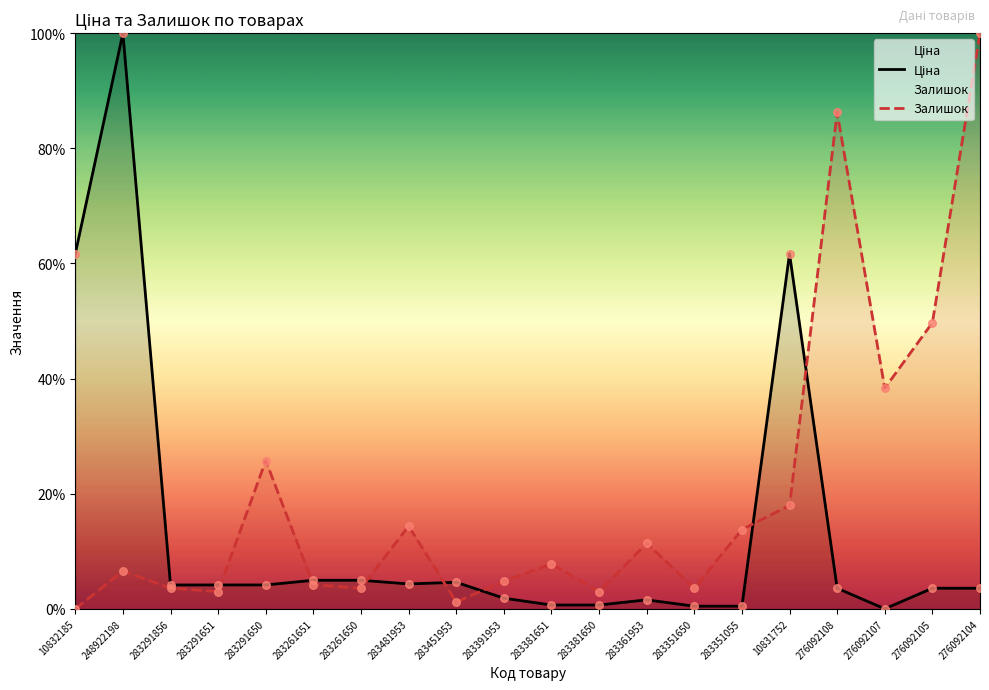

Which series has the largest total across all categories?

Залишок